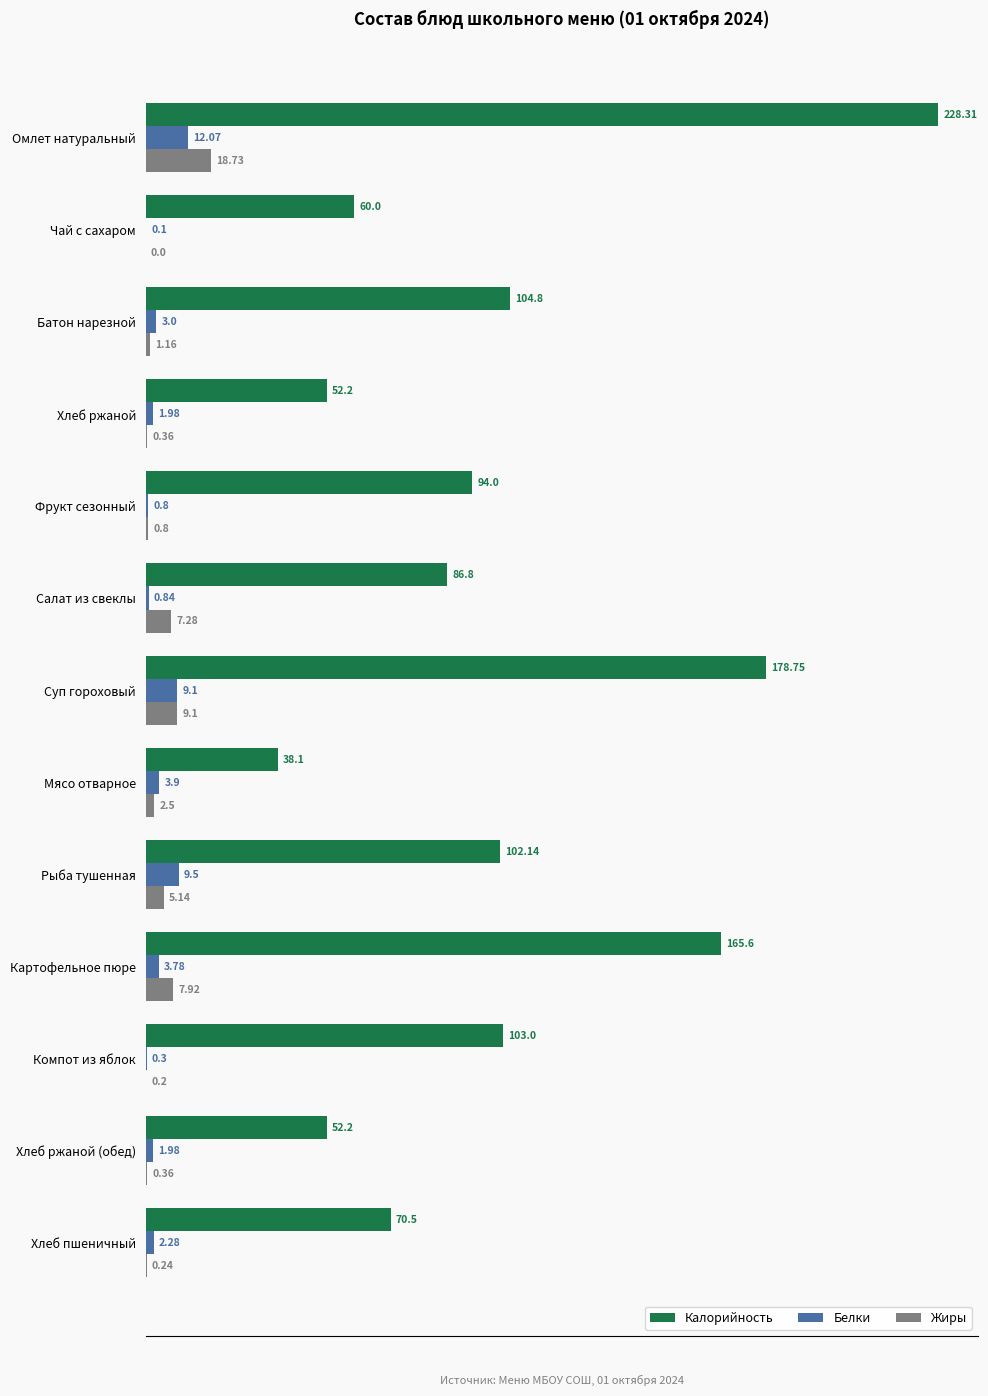

Is the value of Жиры at Картофельное пюре greater than the value of Калорийность at Батон нарезной?

No